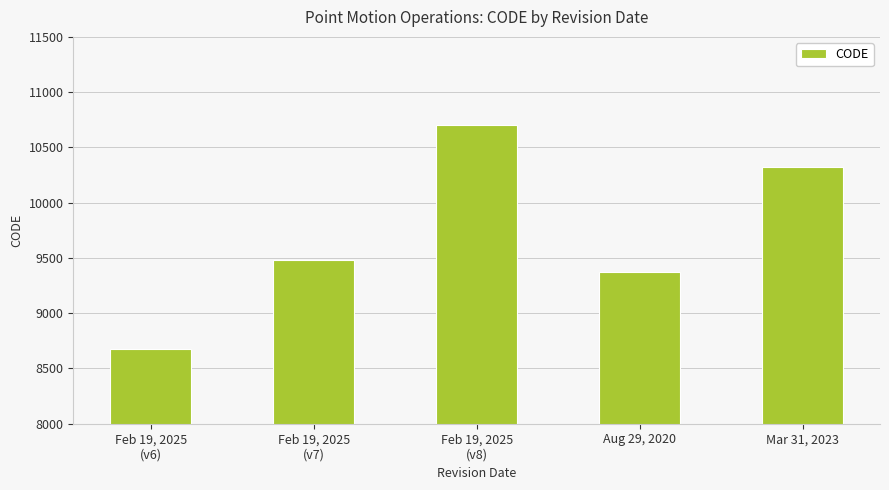

What is the value of the 3rd bar from the left?

10707